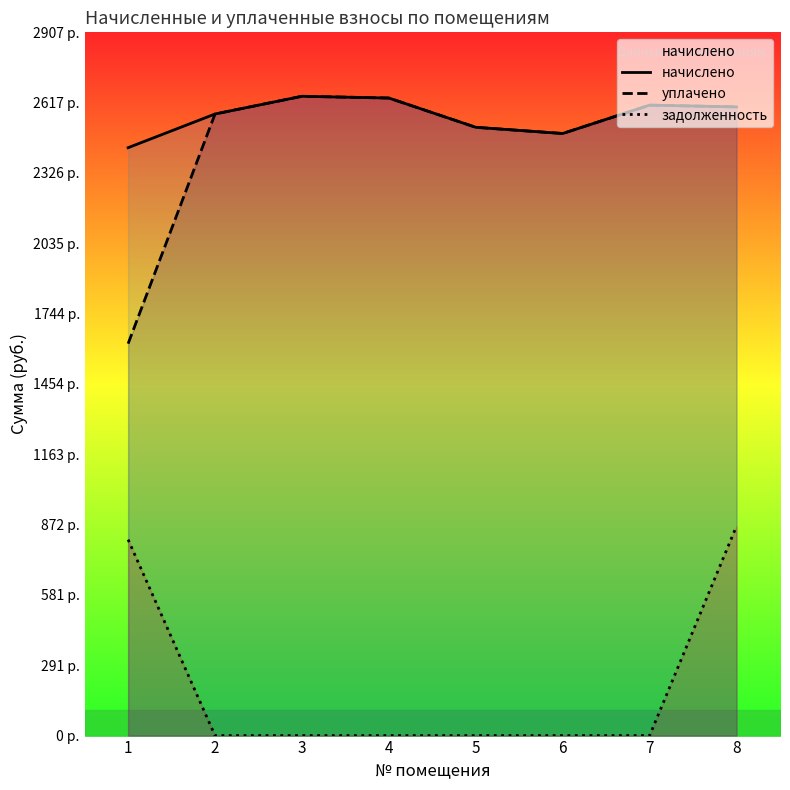

What is the value of the уплачено point at the 5th from the left?

2514.9